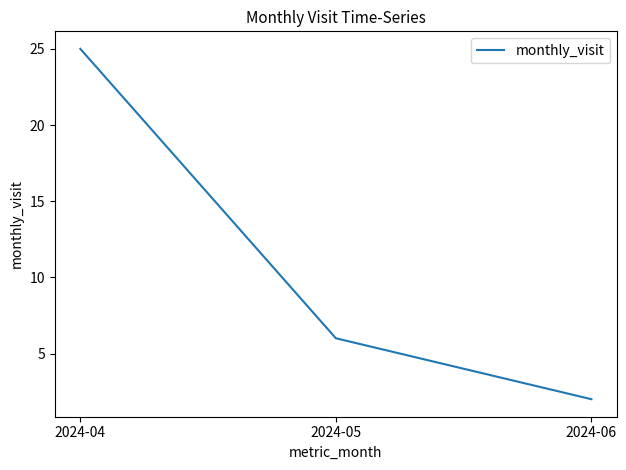

Reading left to right, what are all the values shown in this chart?

2024-04=25	2024-05=6	2024-06=2